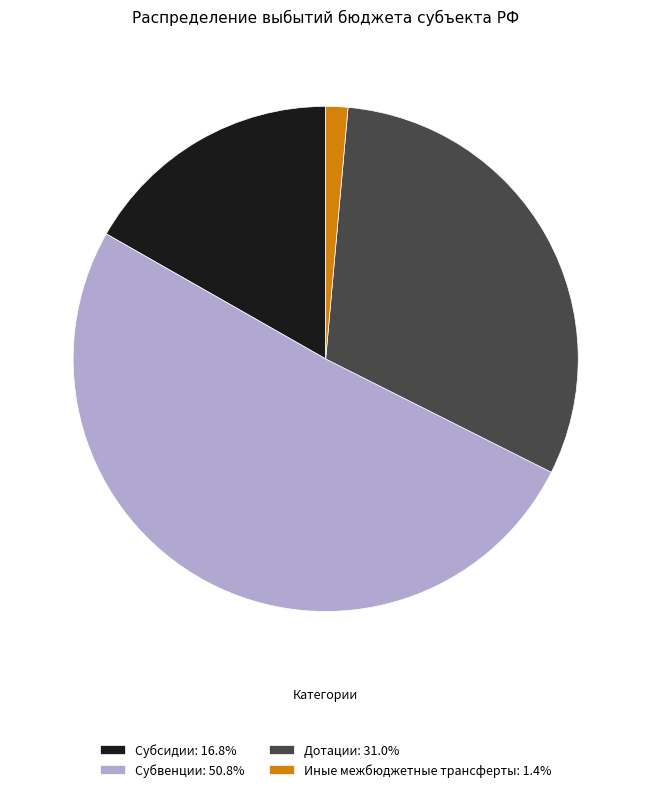

Which slice is the largest?

Субвенции